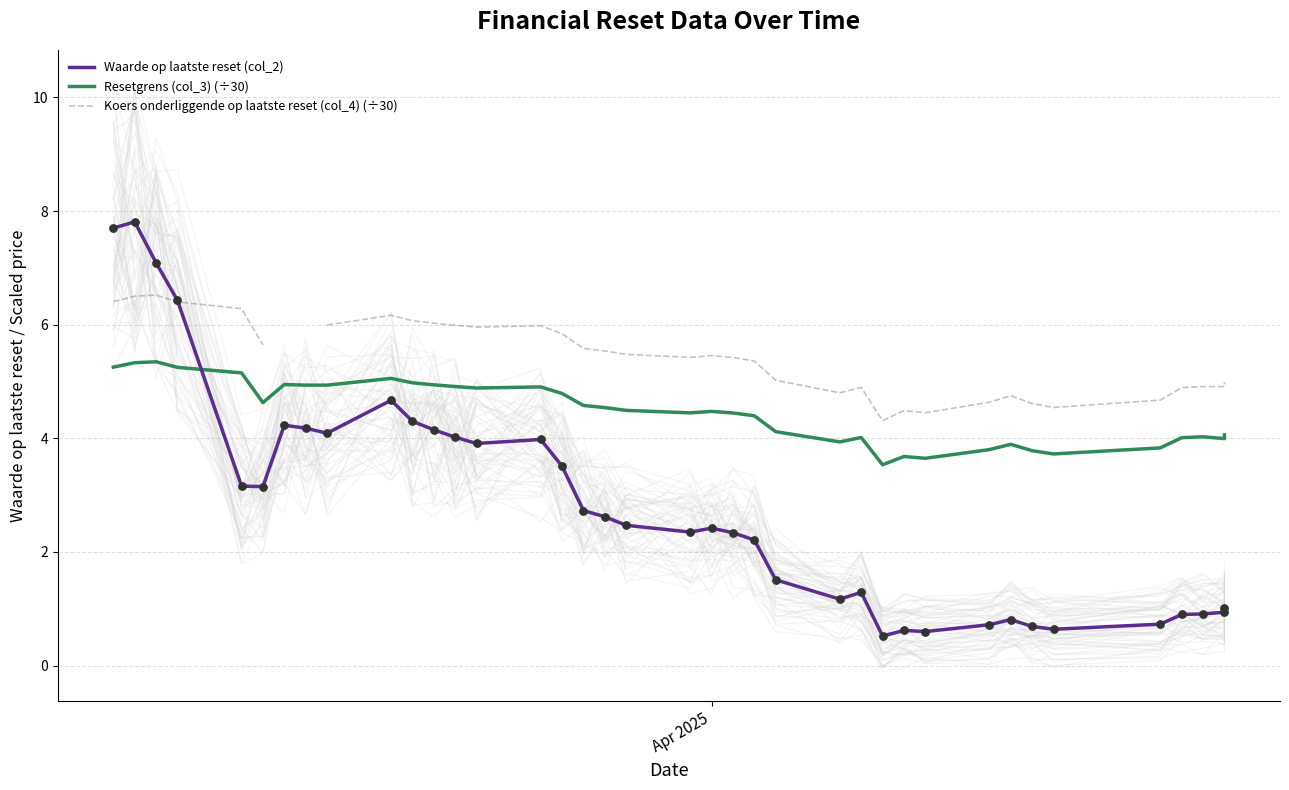

At how many categories does at least one series exceed 6?

8